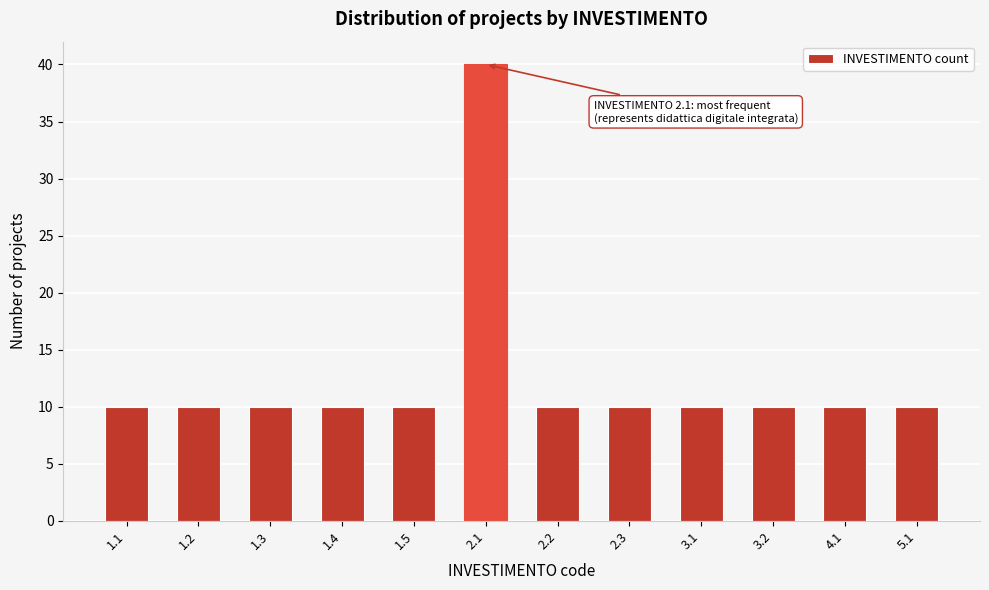

Reading left to right, what are all the values shown in this chart?

10	10	10	10	10	40	10	10	10	10	10	10